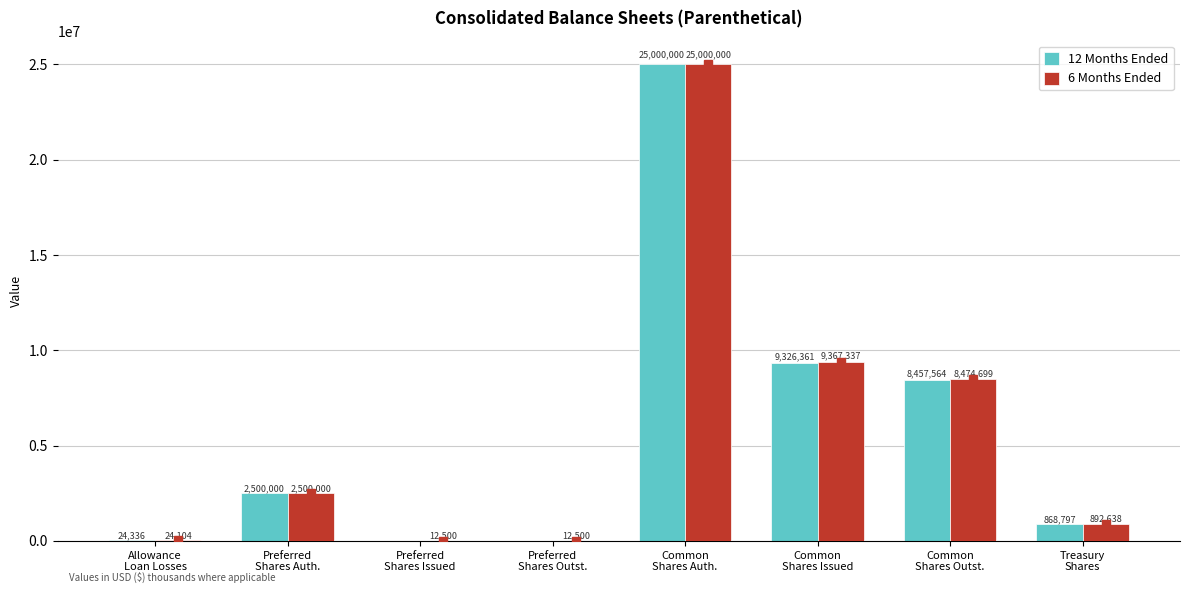

What is the total value across all series at Preferred
Shares Auth.?

5000000